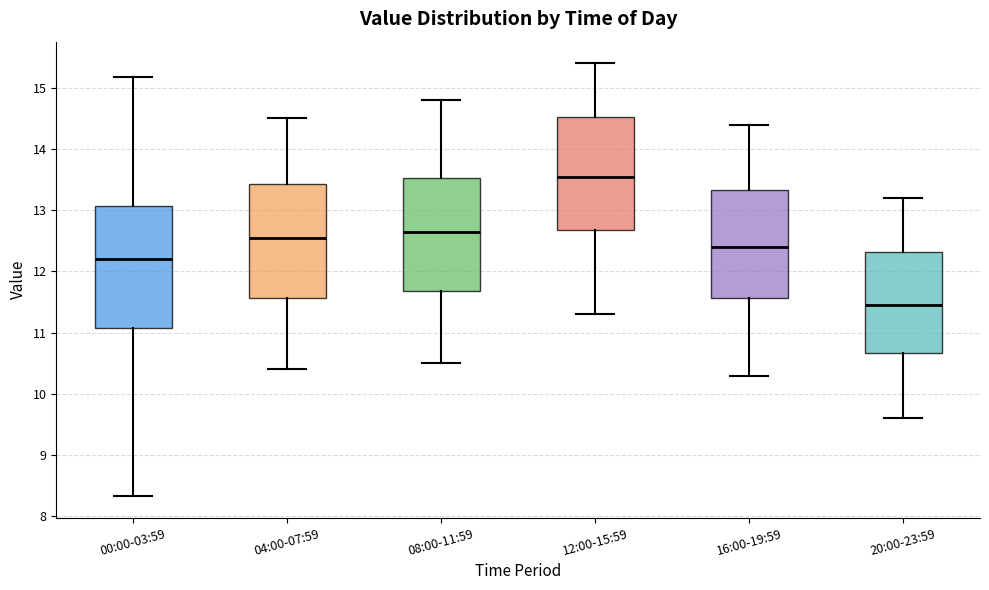

Reading left to right, read every box against the y-axis: the position of its median line, the range the box covers, and the ends of its whiskers. The values are not printed on the chart, so give them approximately, as read against the axis.

00:00-03:59: median 12.2, box 11.1 to 13.1, whiskers 8.3 to 15.2
04:00-07:59: median 12.6, box 11.6 to 13.4, whiskers 10.4 to 14.5
08:00-11:59: median 12.7, box 11.7 to 13.5, whiskers 10.5 to 14.8
12:00-15:59: median 13.6, box 12.7 to 14.5, whiskers 11.3 to 15.4
16:00-19:59: median 12.4, box 11.6 to 13.3, whiskers 10.3 to 14.4
20:00-23:59: median 11.5, box 10.7 to 12.3, whiskers 9.6 to 13.2